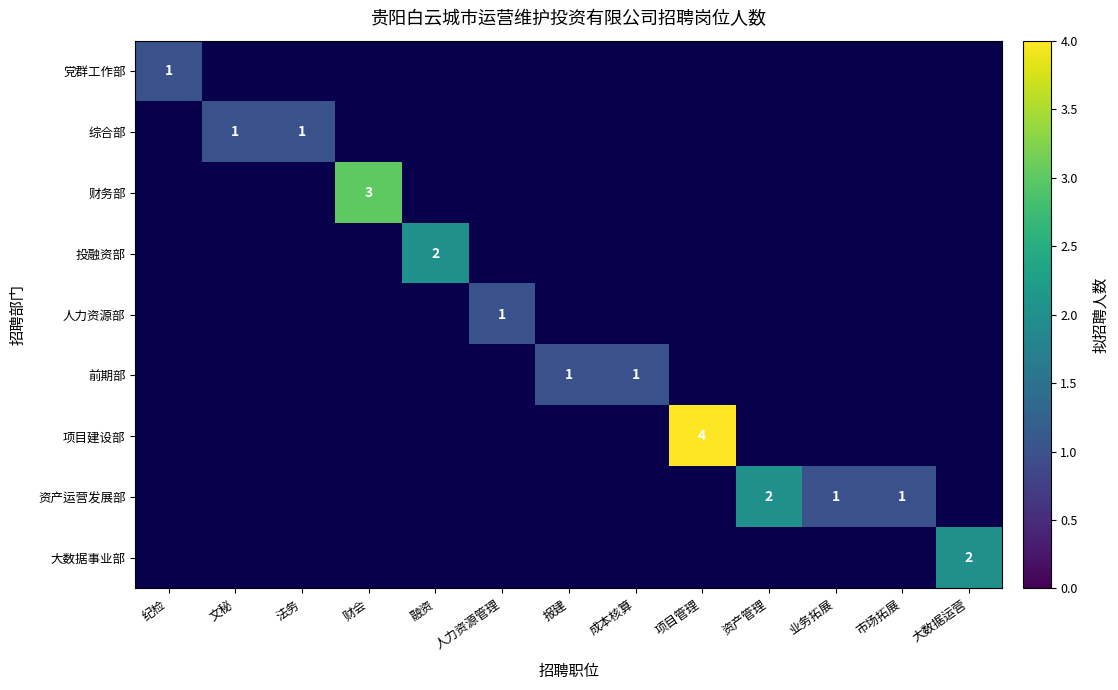

True or false: 前期部 has a value of 0 at 报建.

False